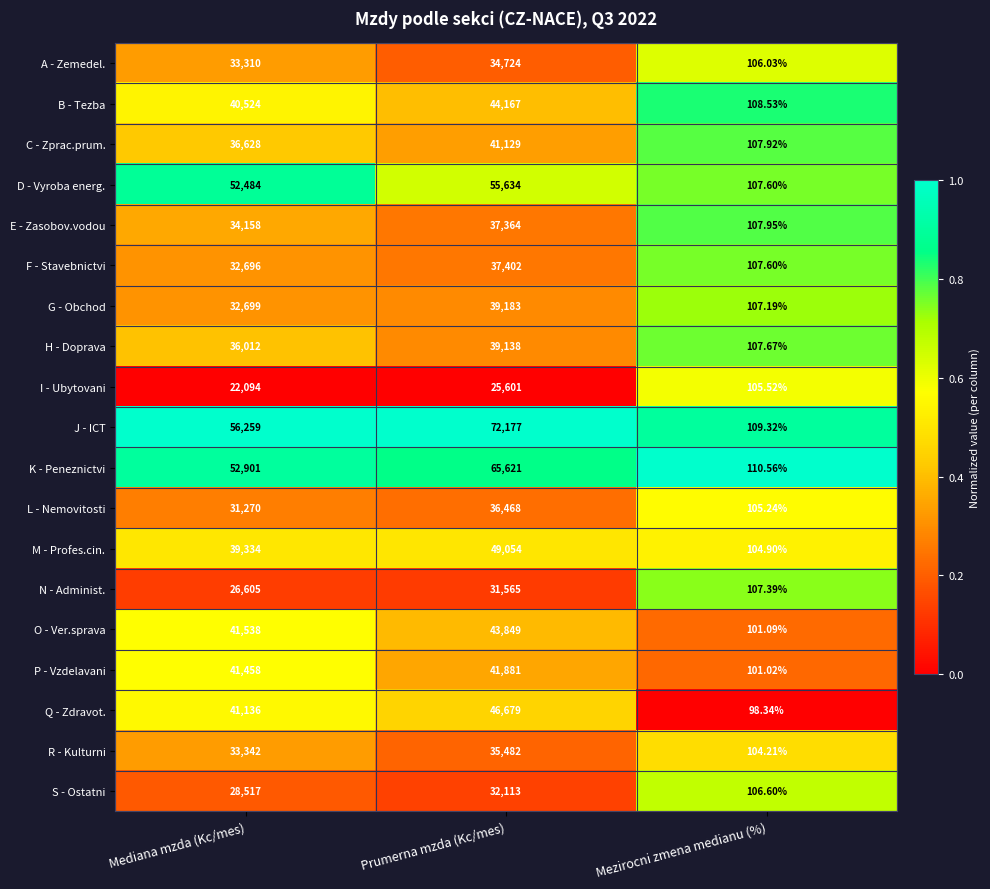

At which label is C - Zprac.prum. closest to 20618?

Mediana mzda (Kc/mes)